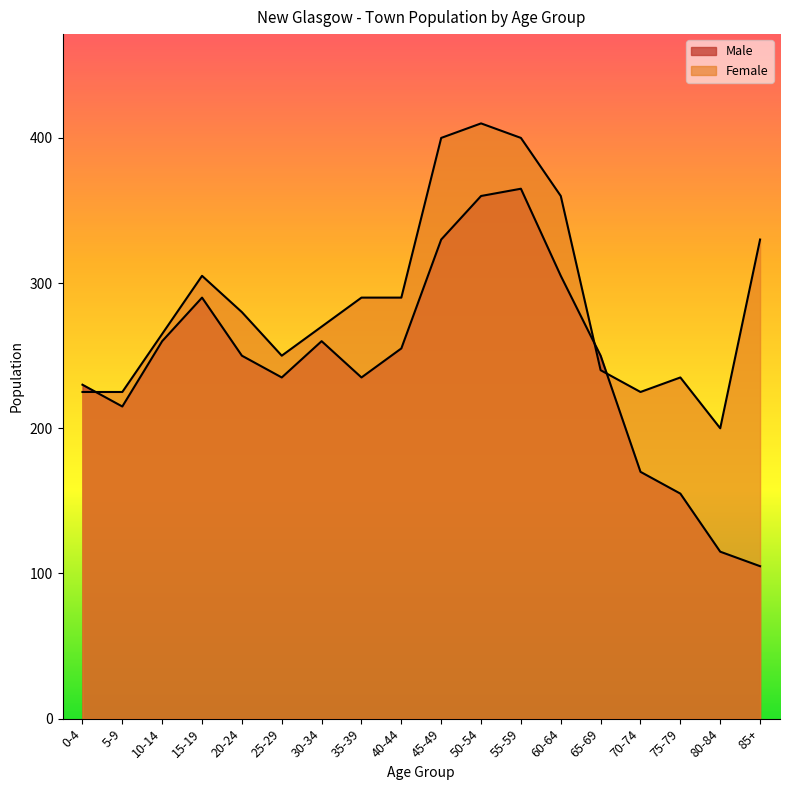

What is the value of the Male point at the 12th from the left?

365